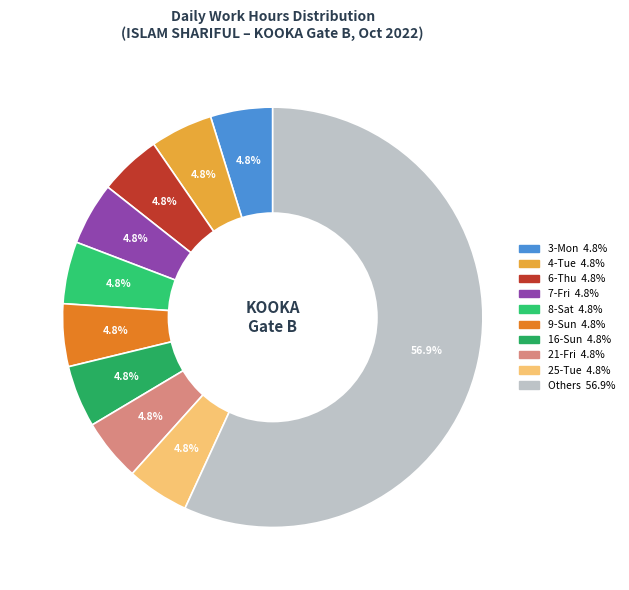

How many slices are in this pie chart?

10